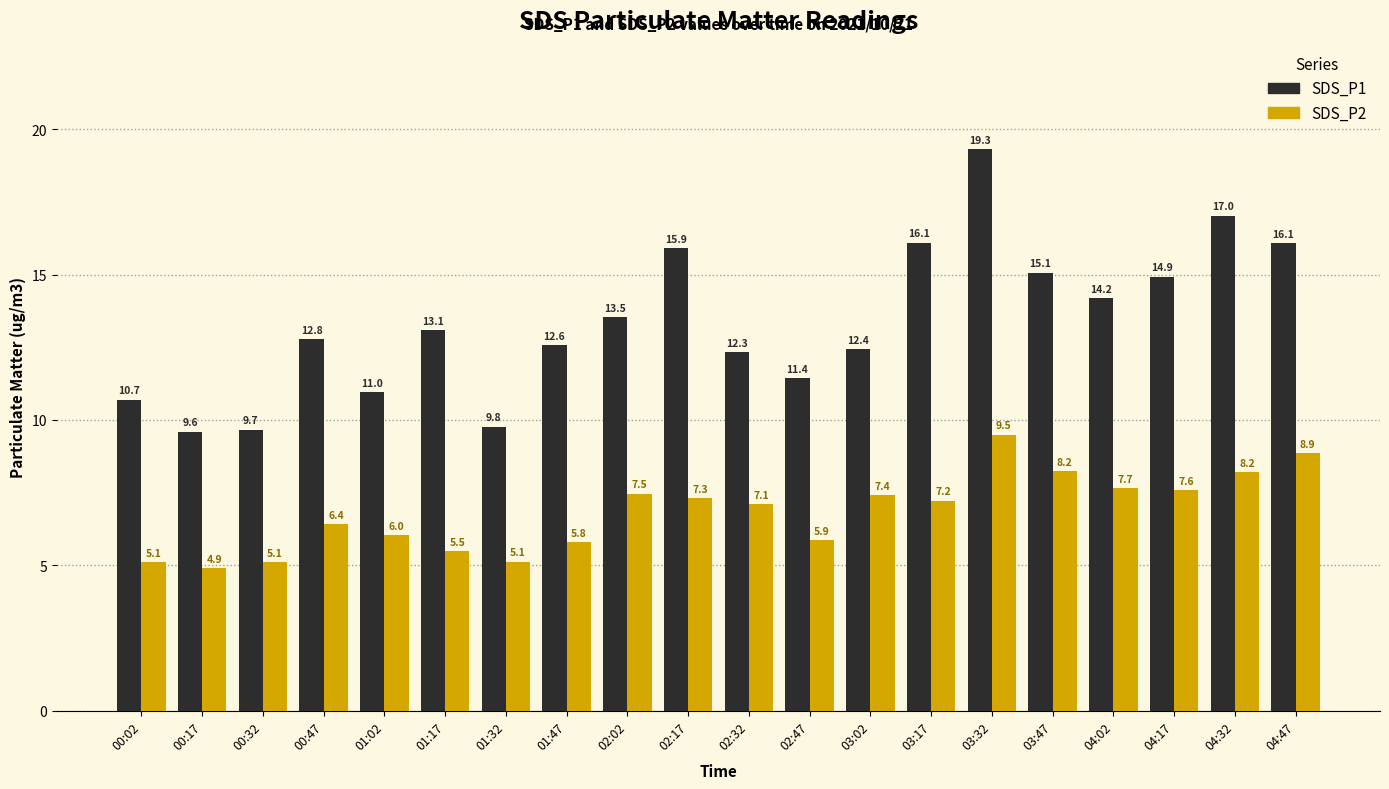

True or false: SDS_P2 has a value of 6.4 at 00:47.

True